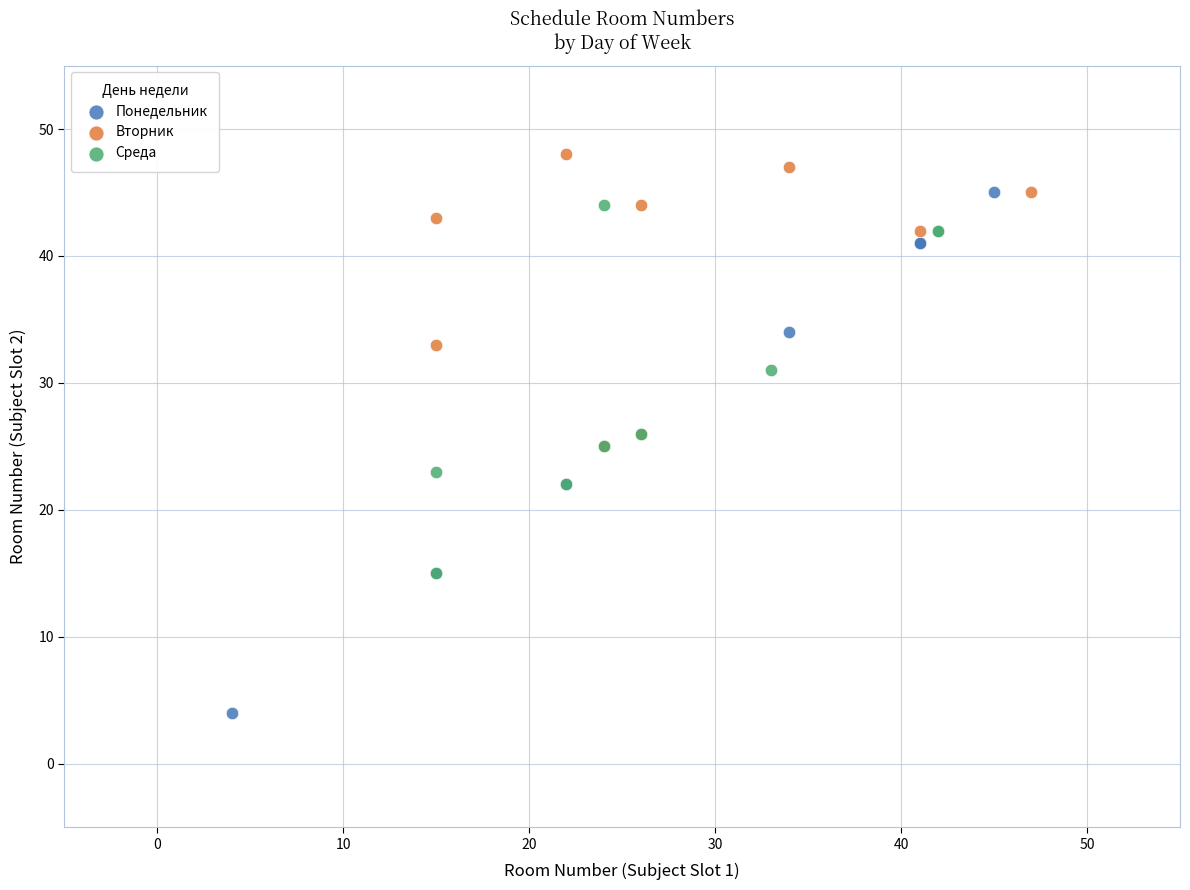

Which series reaches the minimum Y coordinate?

Понедельник